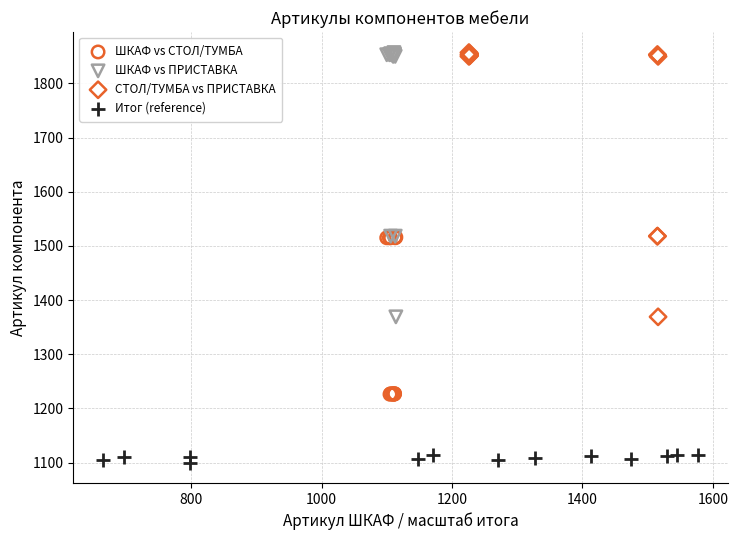

Which series reaches the minimum Y coordinate?

Итог (reference)